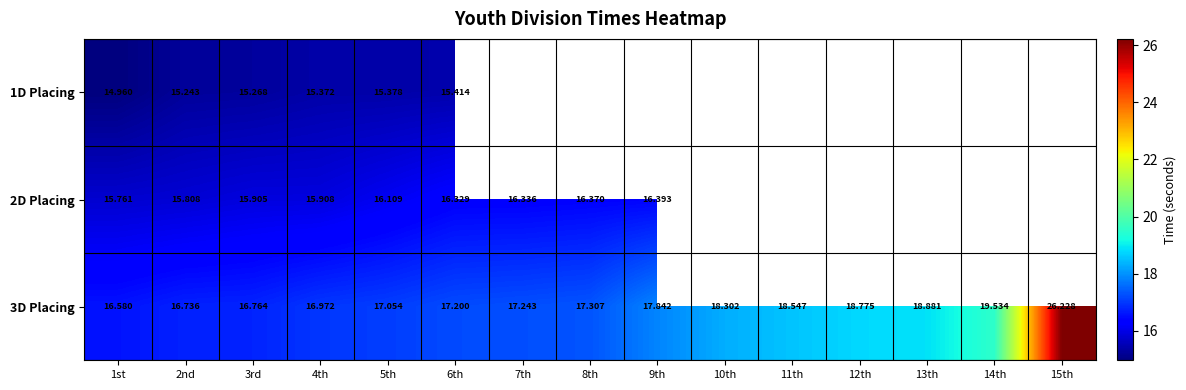

Which category has the highest value across all series?

15th